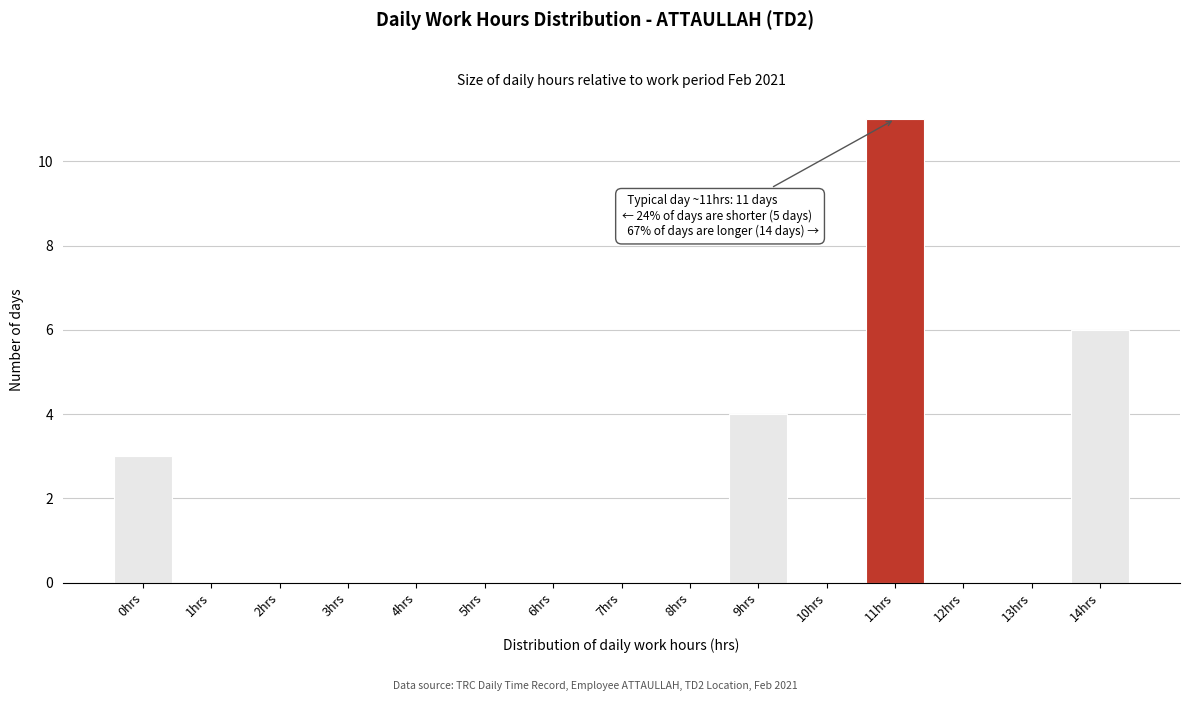

Reading left to right, transcribe all the data shown in this chart.

0hrs=3	1hrs=0	2hrs=0	3hrs=0	4hrs=0	5hrs=0	6hrs=0	7hrs=0	8hrs=0	9hrs=4	10hrs=0	11hrs=11	12hrs=0	13hrs=0	14hrs=6